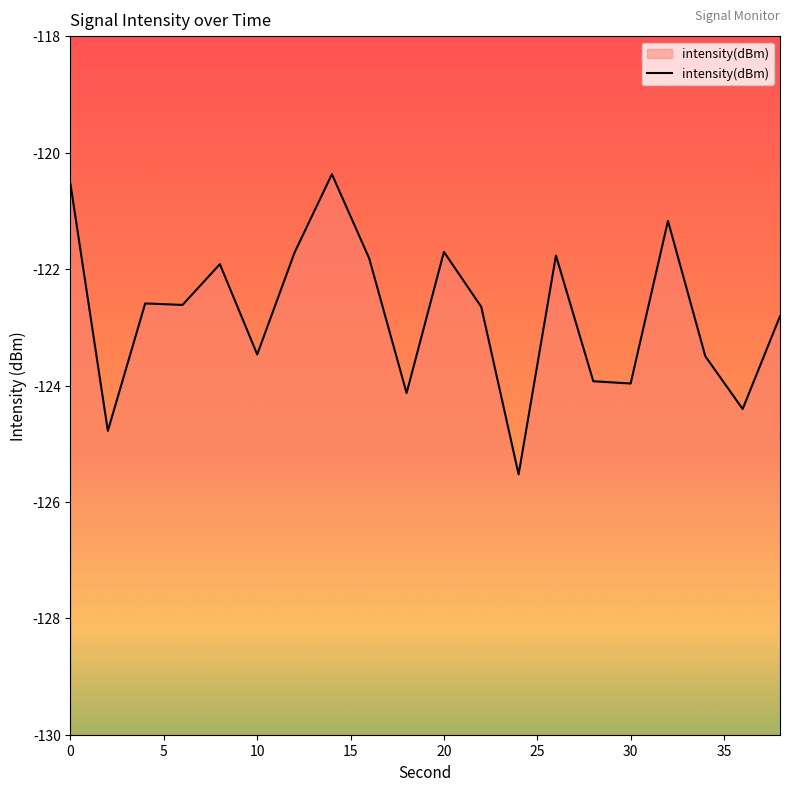

The chart shows a value of -40.0 at 36. True or false?

False